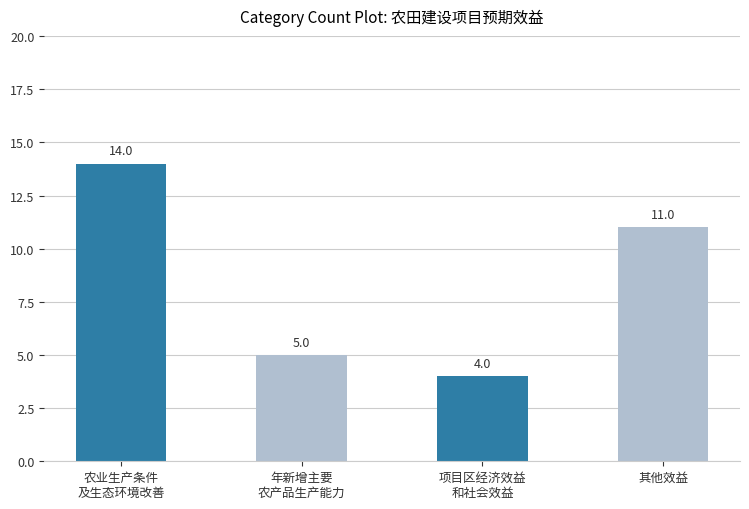

What is the label of the 3rd bar from the left?

项目区经济效益
和社会效益